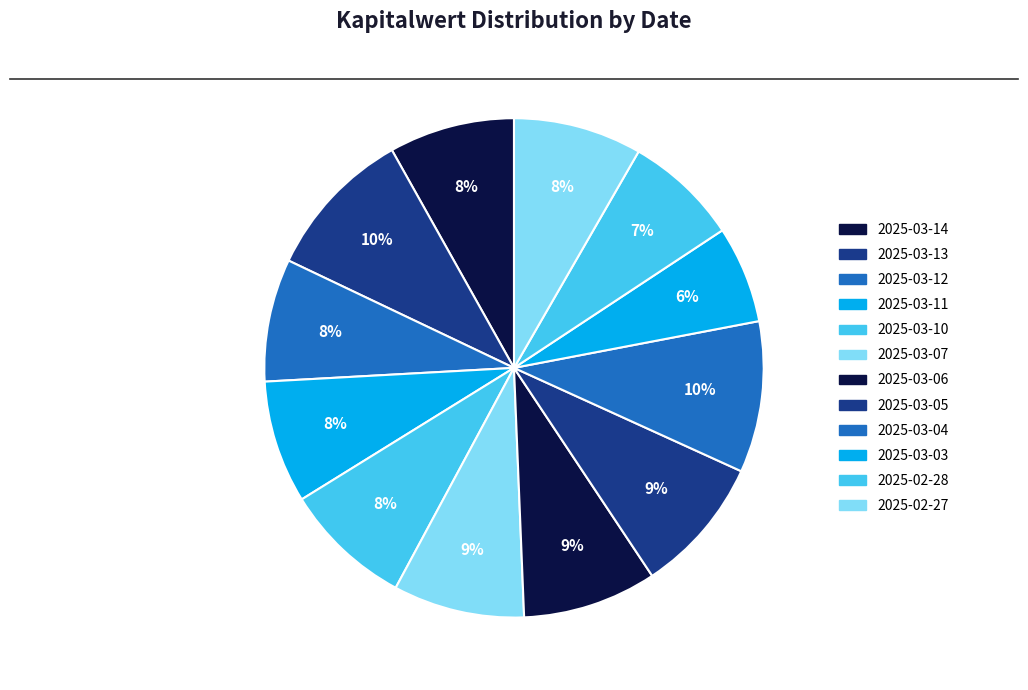

What is the smallest slice in the pie chart?

2025-03-03